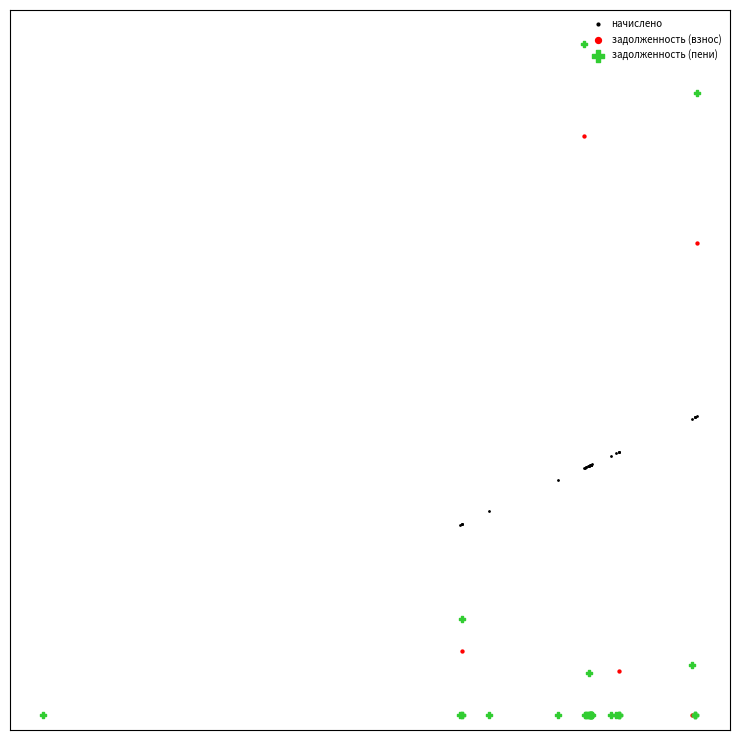

What are all the series names shown in the legend?

начислено, задолженность (взнос), задолженность (пени)